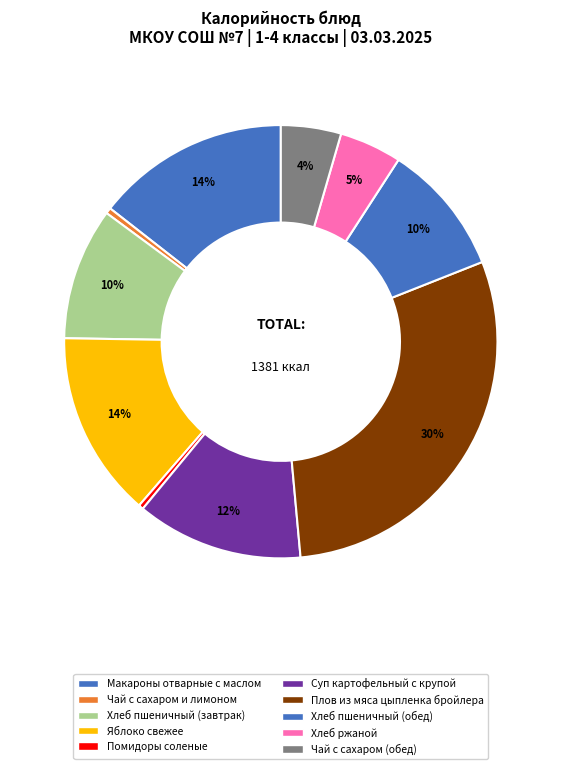

Count the number of slices in the pie.

10